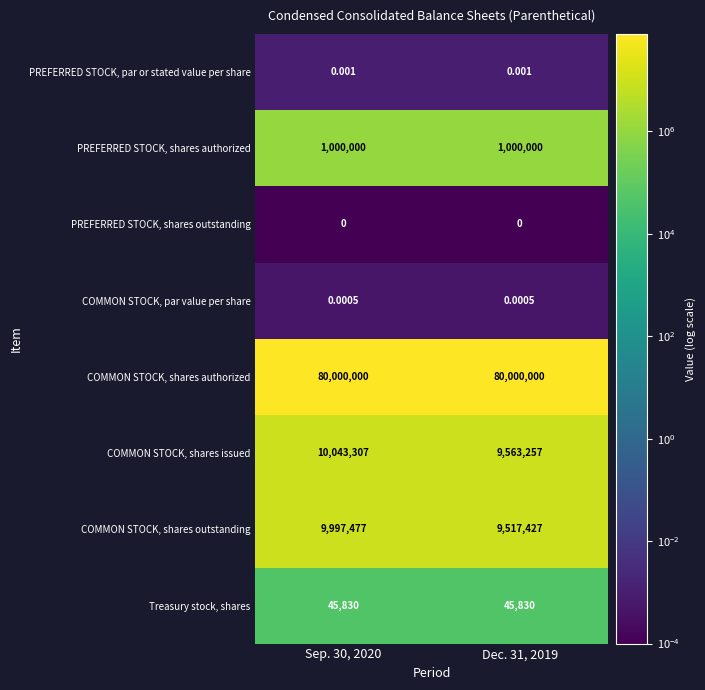

Rank the series by their maximum value, from lowest to highest.

PREFERRED STOCK, shares outstanding, COMMON STOCK, par value per share, PREFERRED STOCK, par or stated value per share, Treasury stock, shares, PREFERRED STOCK, shares authorized, COMMON STOCK, shares outstanding, COMMON STOCK, shares issued, COMMON STOCK, shares authorized